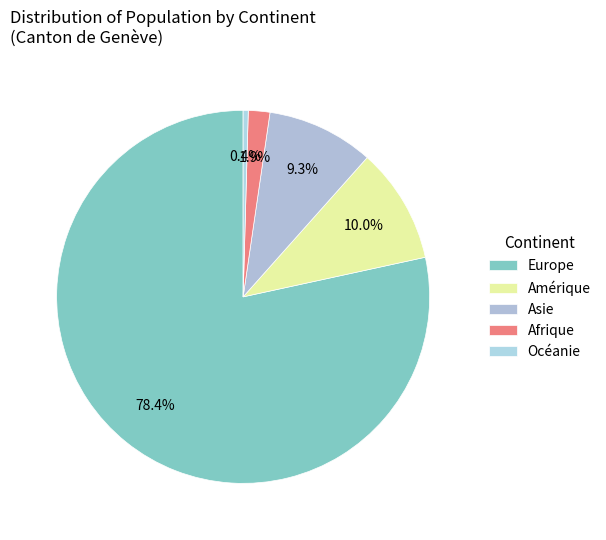

How many segments does this pie chart have?

5